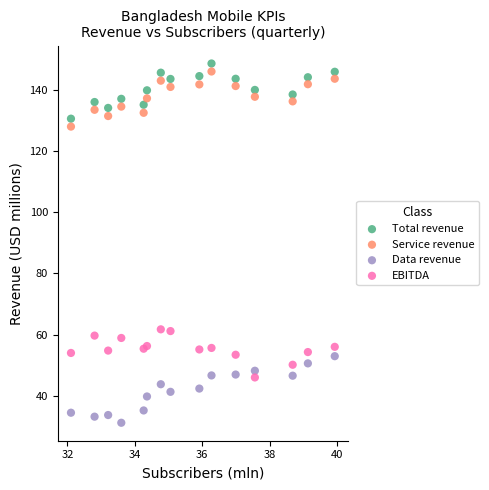

Across all data points, what is the range of Y values (max minus min)?

117.2